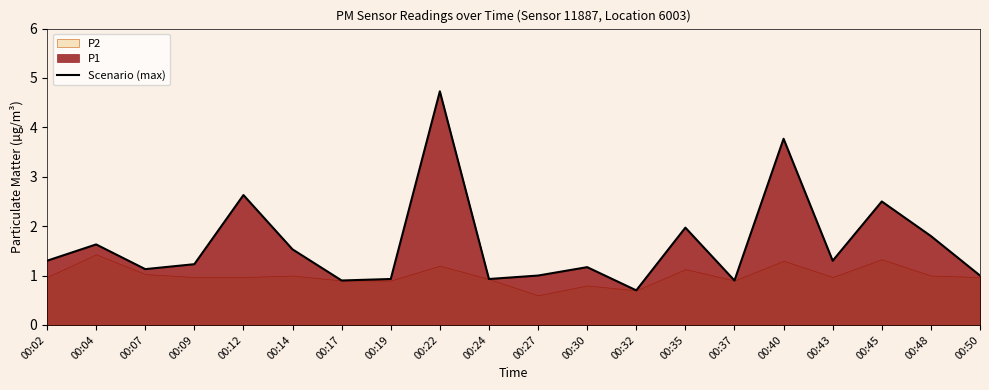

What is the minimum value shown in the chart?

0.7